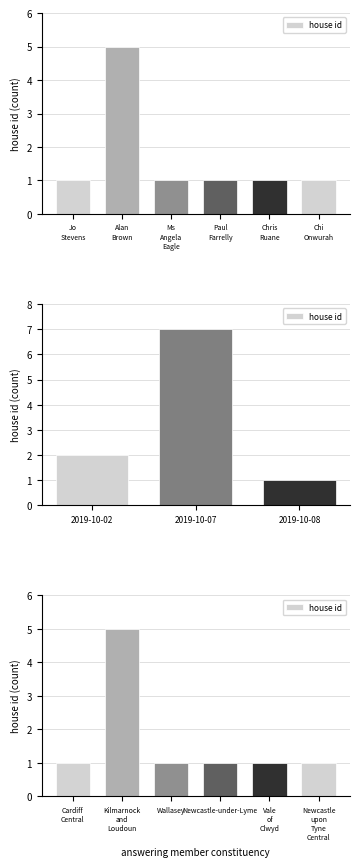

What is the change in value from Cardiff Central to Kilmarnock and Loudoun?

+4